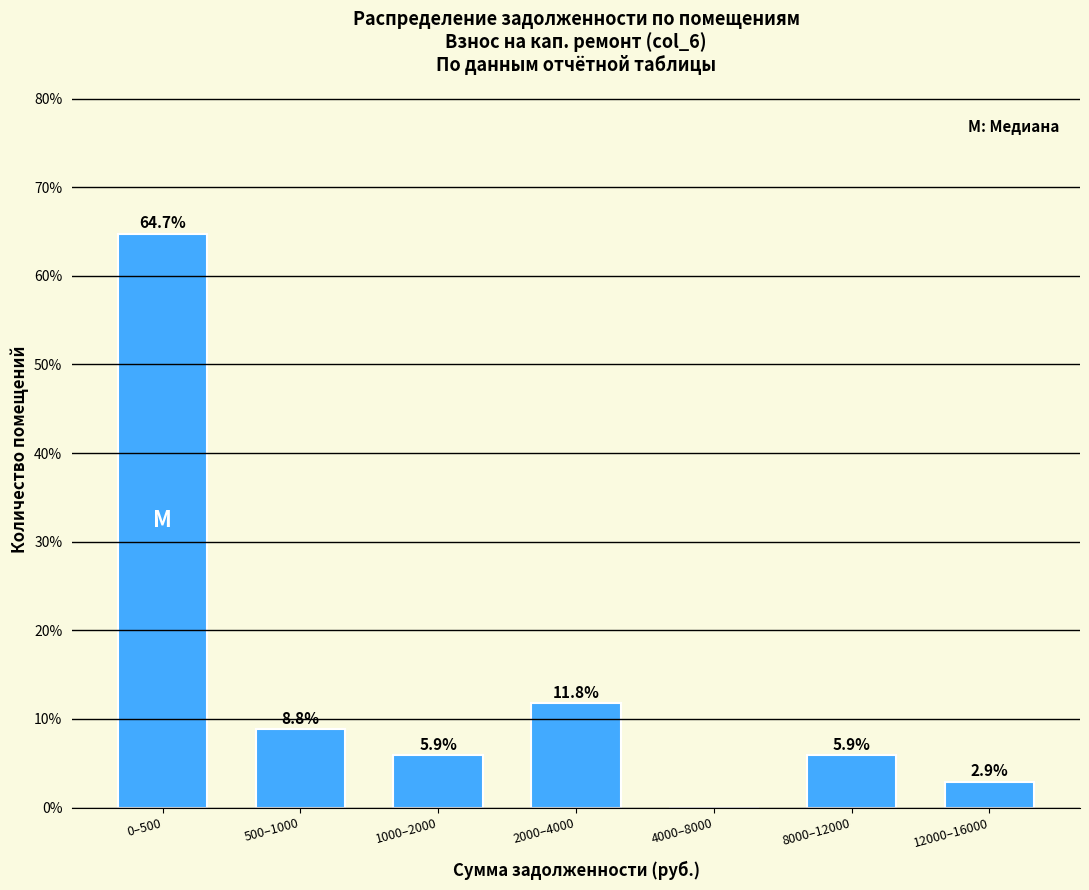

Reading left to right, list all the values displayed in this chart.

0–500=64.7	500–1000=8.8	1000–2000=5.9	2000–4000=11.8	4000–8000=0.0	8000–12000=5.9	12000–16000=2.9